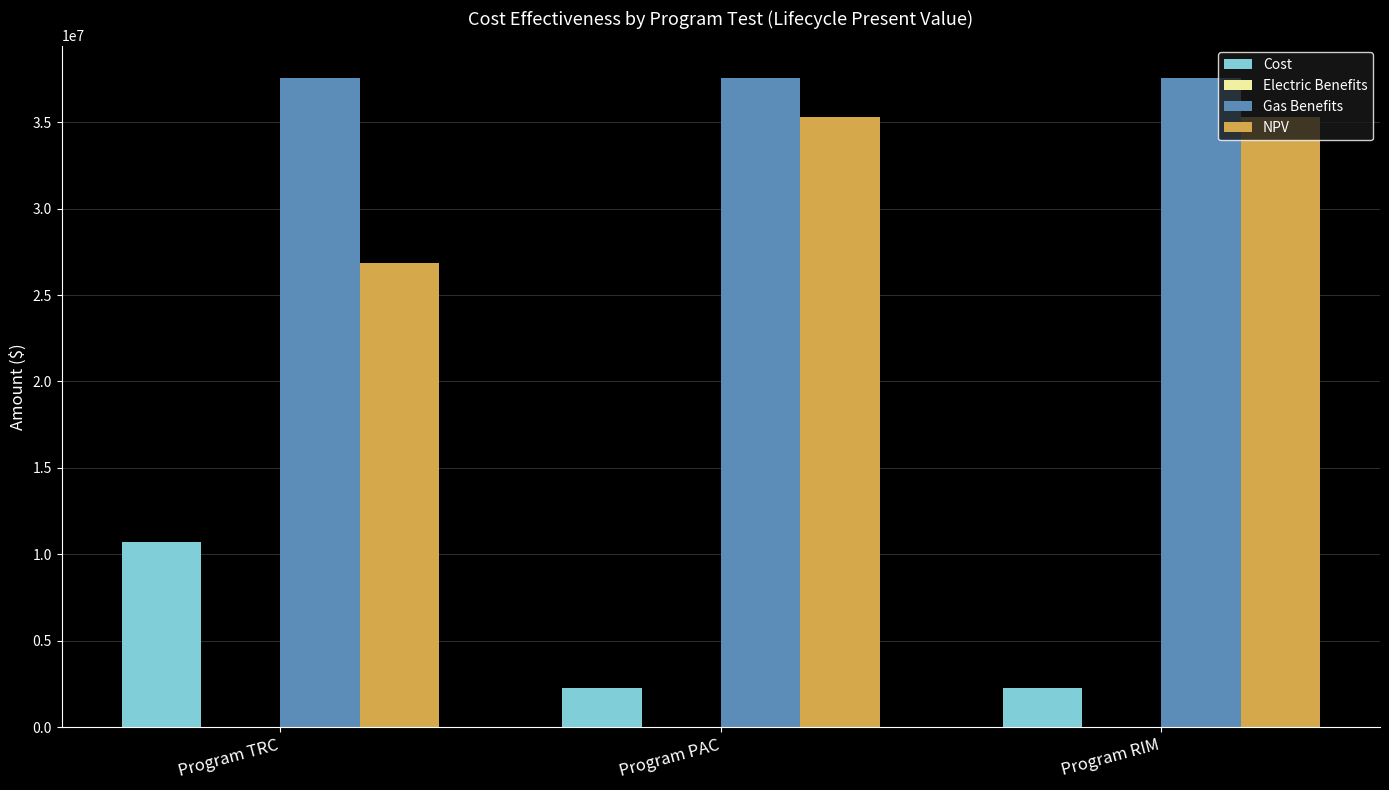

Reading left to right, transcribe all the data shown in this chart.

Cost: Program TRC=10728325.7	Program PAC=2275449.7	Program RIM=2275449.7
Gas Benefits: Program TRC=37556974.5	Program PAC=37556974.5	Program RIM=37556974.5
NPV: Program TRC=26828648.8	Program PAC=35281524.8	Program RIM=35281524.8